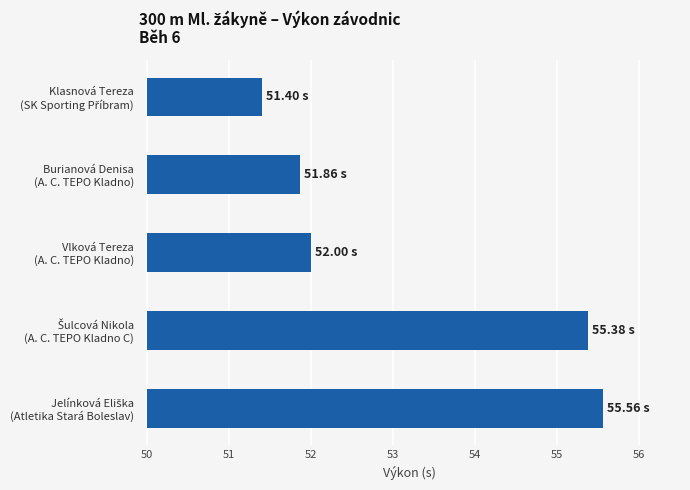

Are the bars horizontal?

Yes